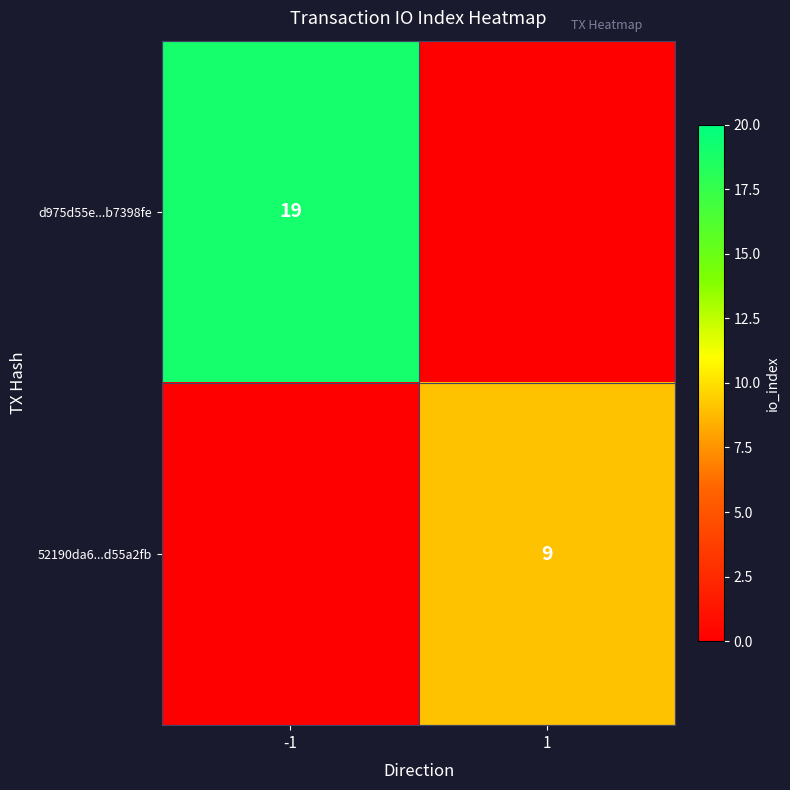

How many categories are shown in the chart?

2